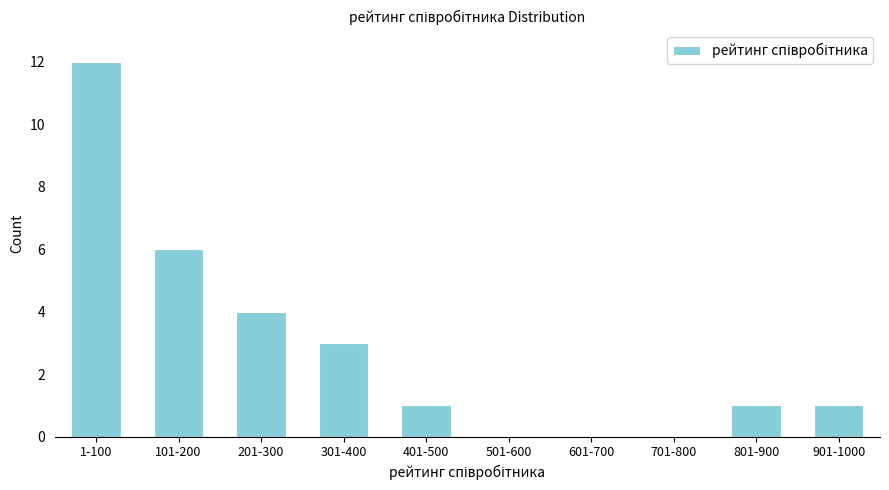

Reading left to right, list all the values displayed in this chart.

1-100=12	101-200=6	201-300=4	301-400=3	401-500=1	501-600=0	601-700=0	701-800=0	801-900=1	901-1000=1